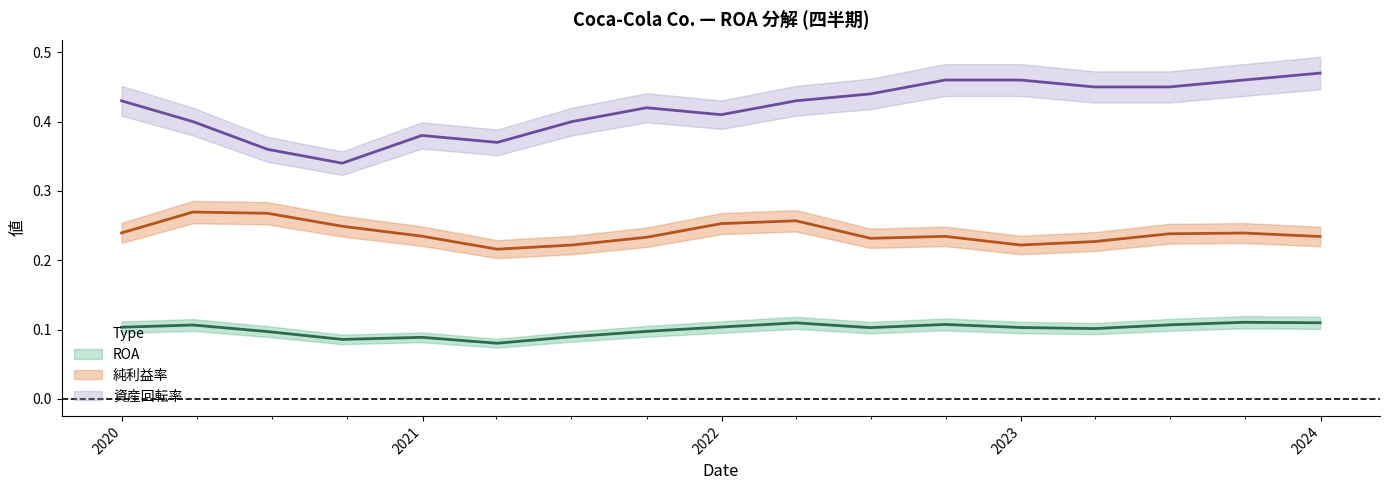

The 純利益率 series shows 0.1 at 2023-03-31. True or false?

False